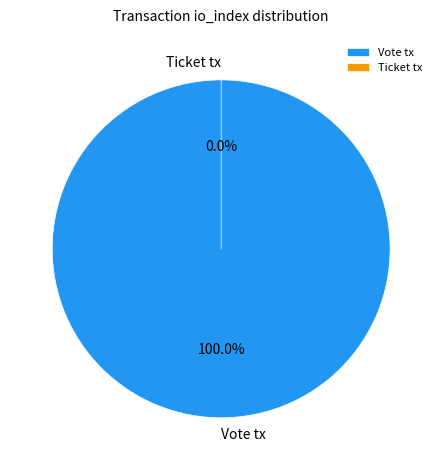

Does any single category account for the majority?

Yes